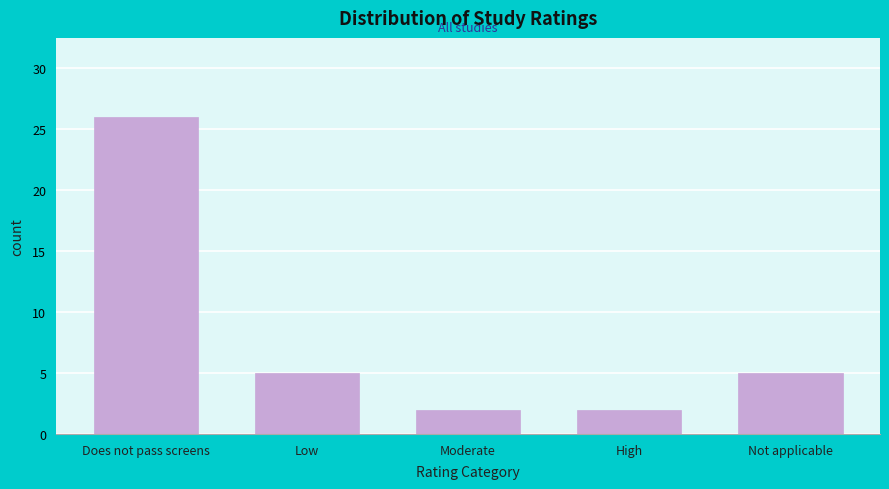

Reading right to left, what are all the values shown in this chart?

5	2	2	5	26